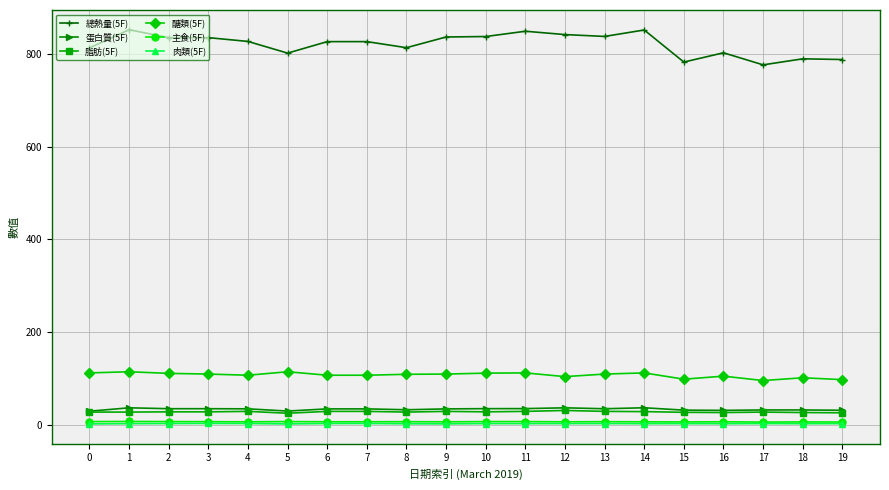

What is the greatest value displayed?

852.3